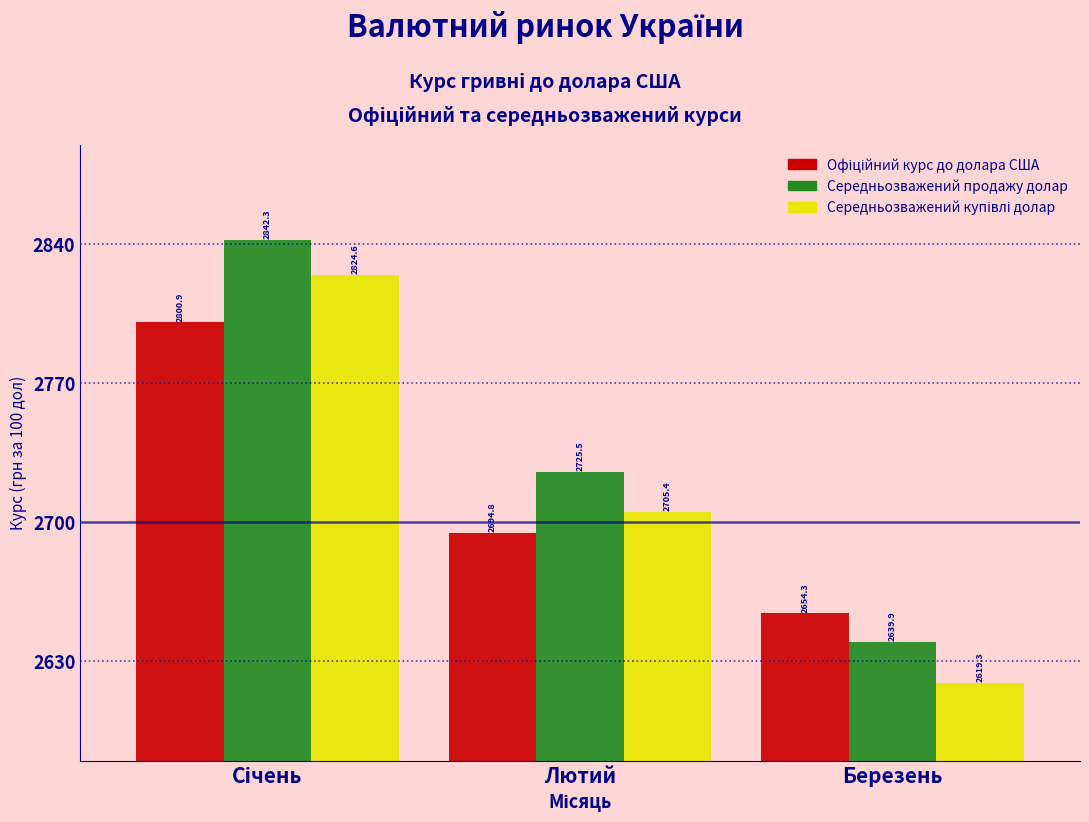

True or false: Середньозважений продажу долар has a value of 4512.1 at Березень.

False